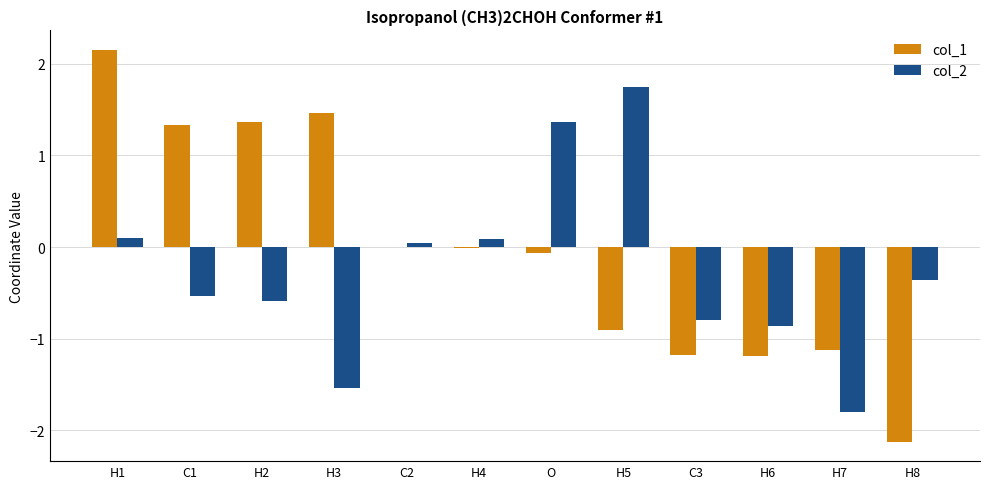

Which category has the highest value in the col_2 series?

H5